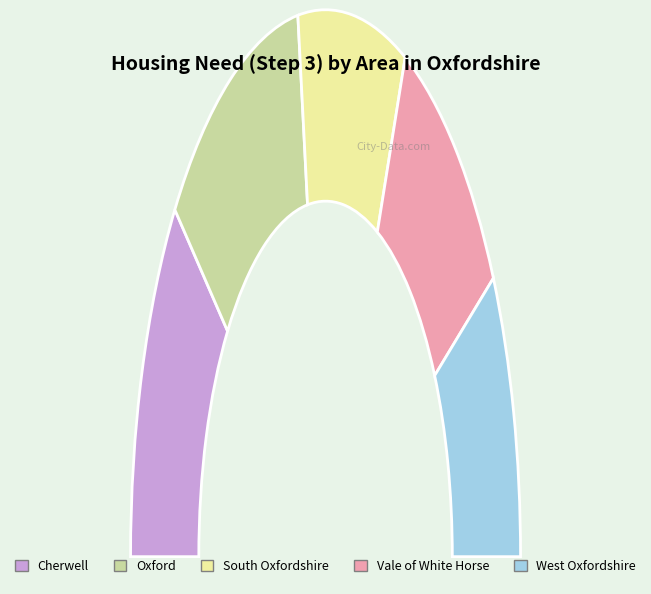

Is it true that Vale of White Horse is 13% of the pie?

False